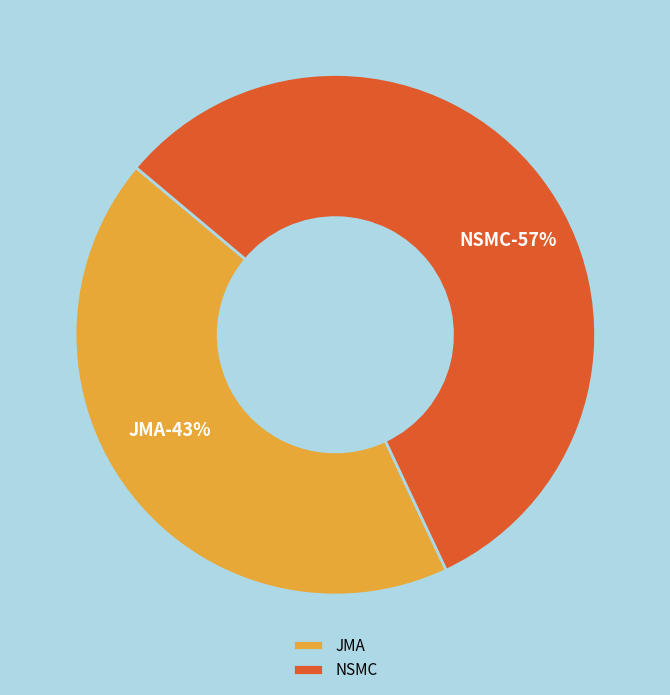

Is it true that JMA is 30% of the pie?

False